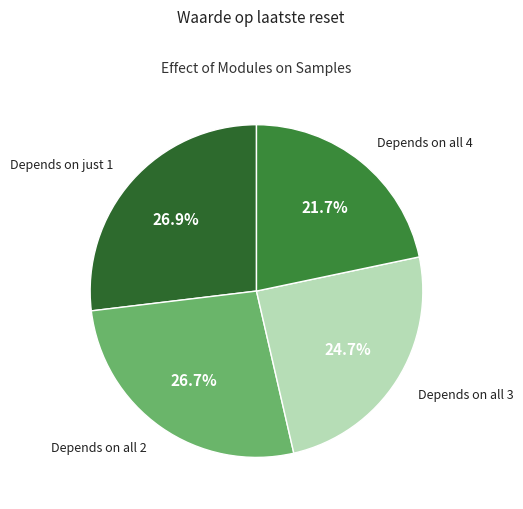

What is the smallest slice in the pie chart?

Depends on all 4